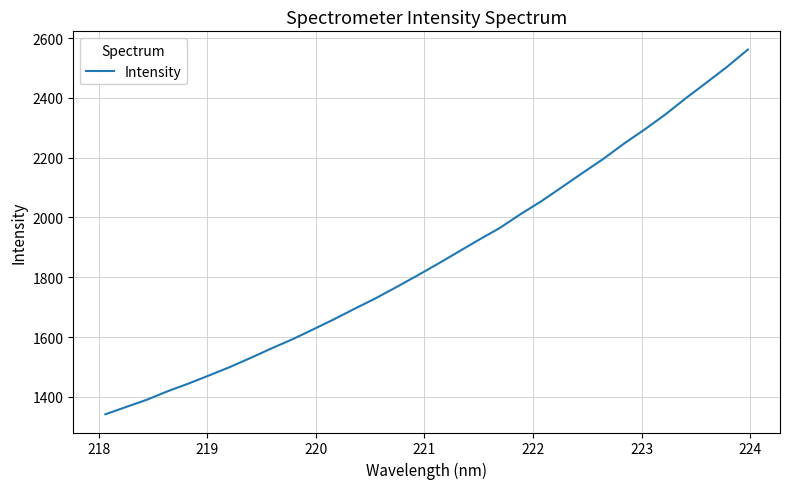

What is the maximum value shown in the chart?

2561.6